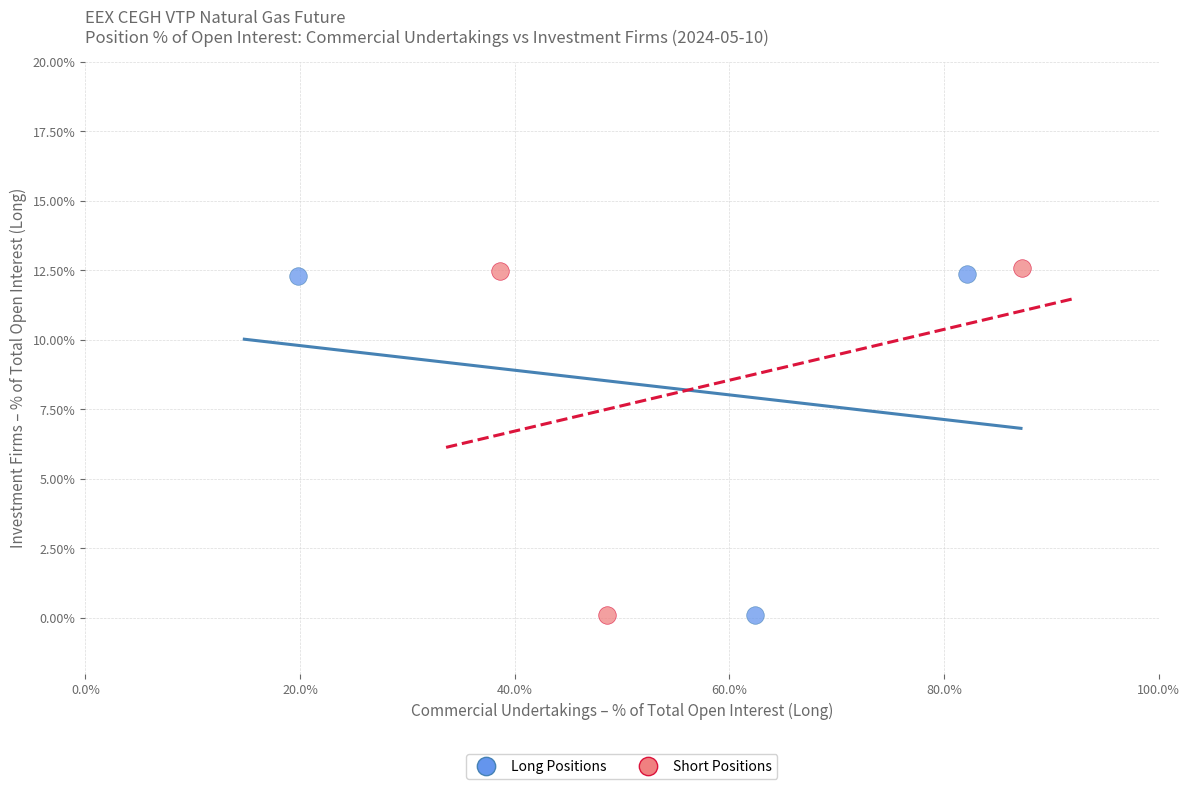

Which series has the widest spread of Y values?

Short Positions